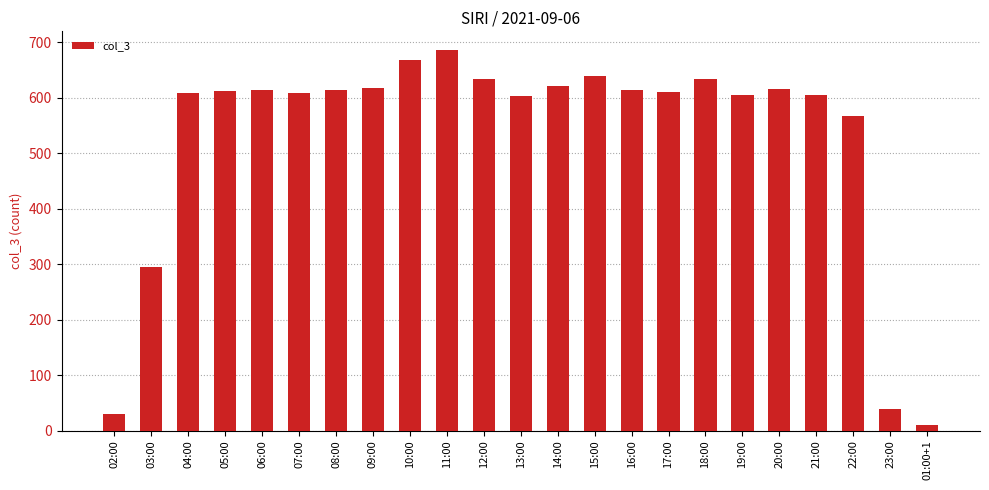

Approximately how many times larger is the value at 20:00 compared to 11:00?

0.9